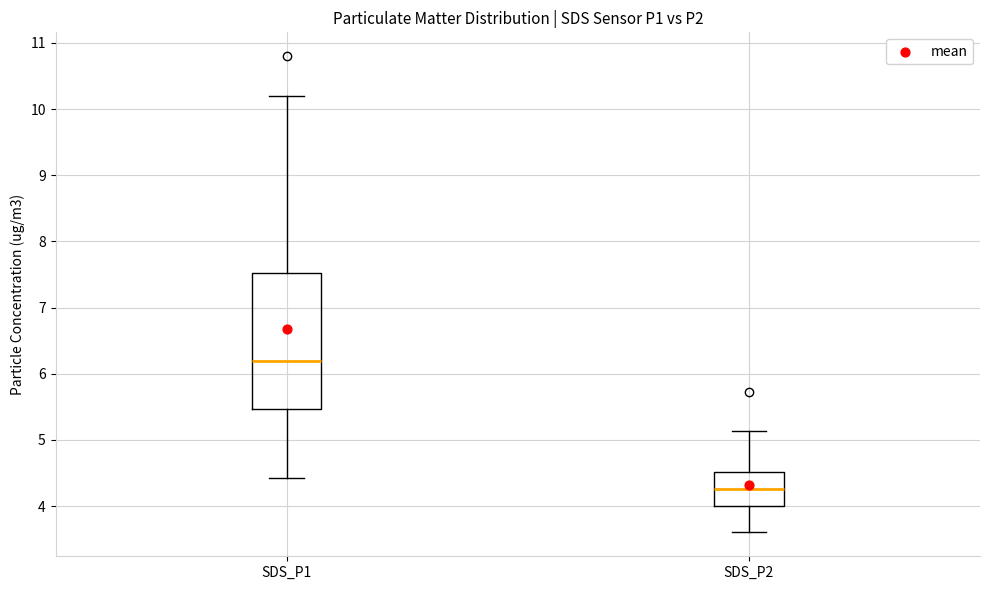

Which box is the tallest, from its lower edge to its upper edge?

SDS_P1